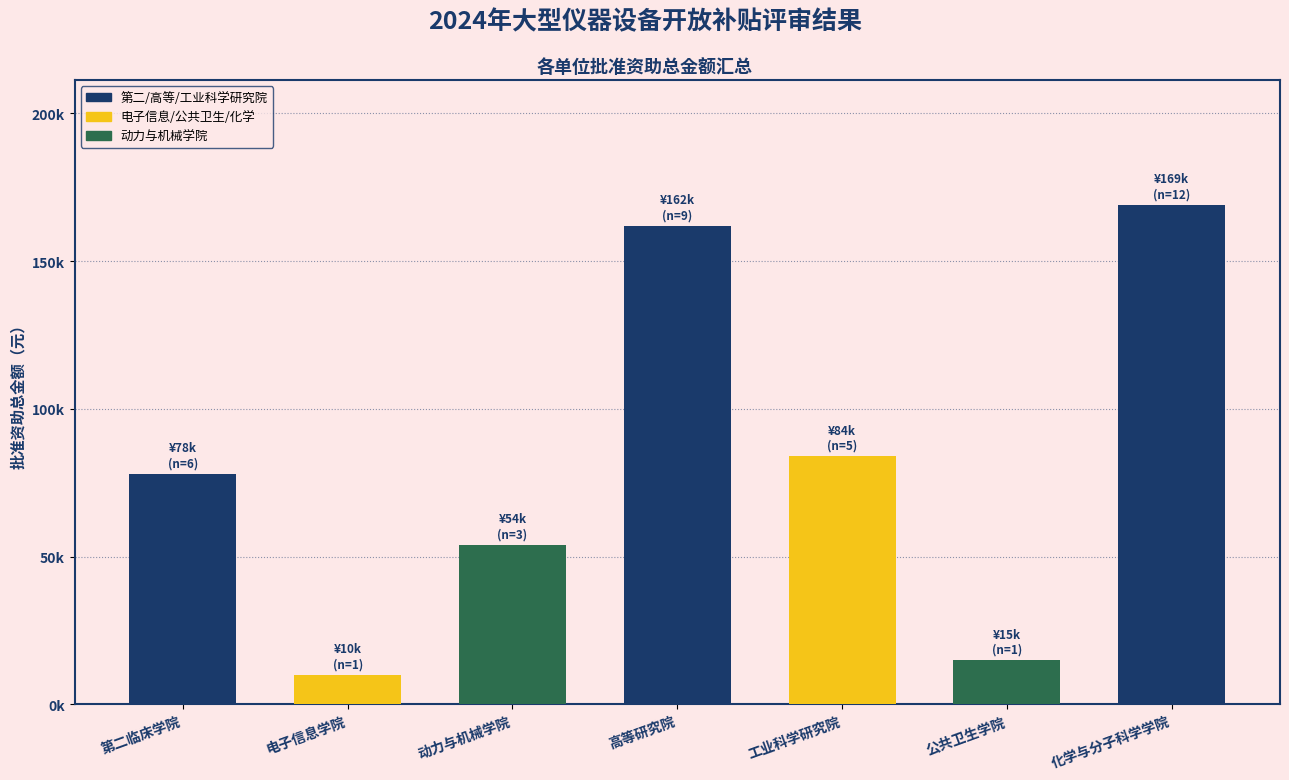

Where does the data first go above 78000?

高等研究院